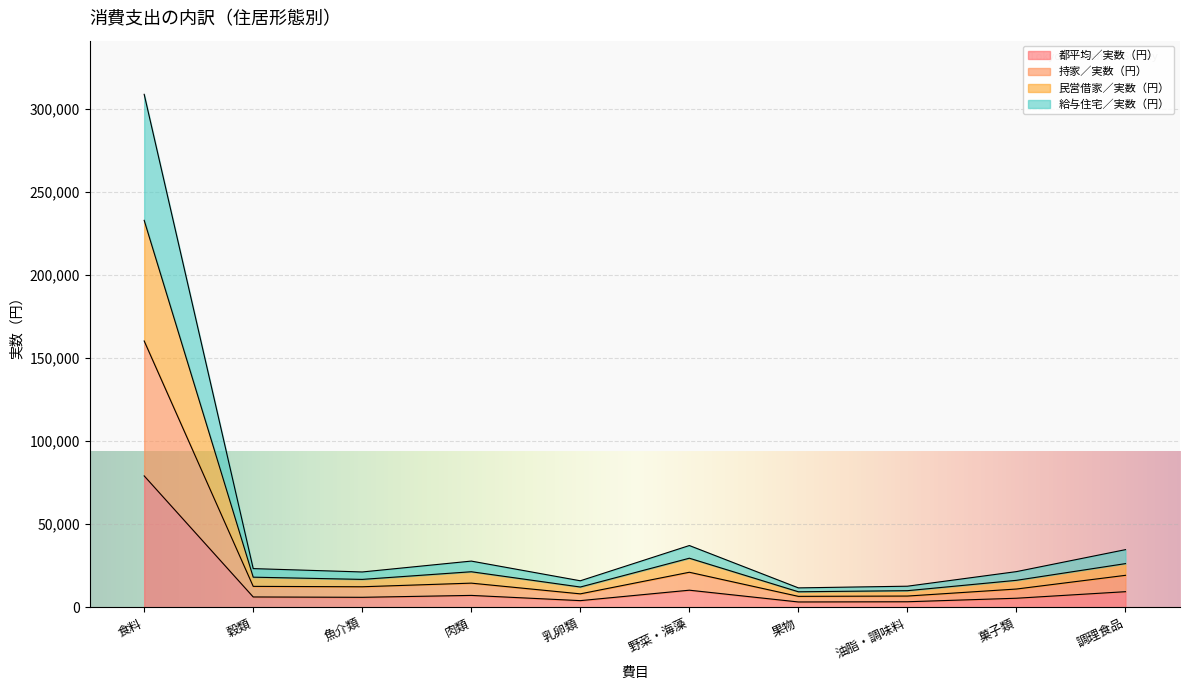

What is the difference between the maximum and minimum values in the 都平均／実数（円） series?

75905